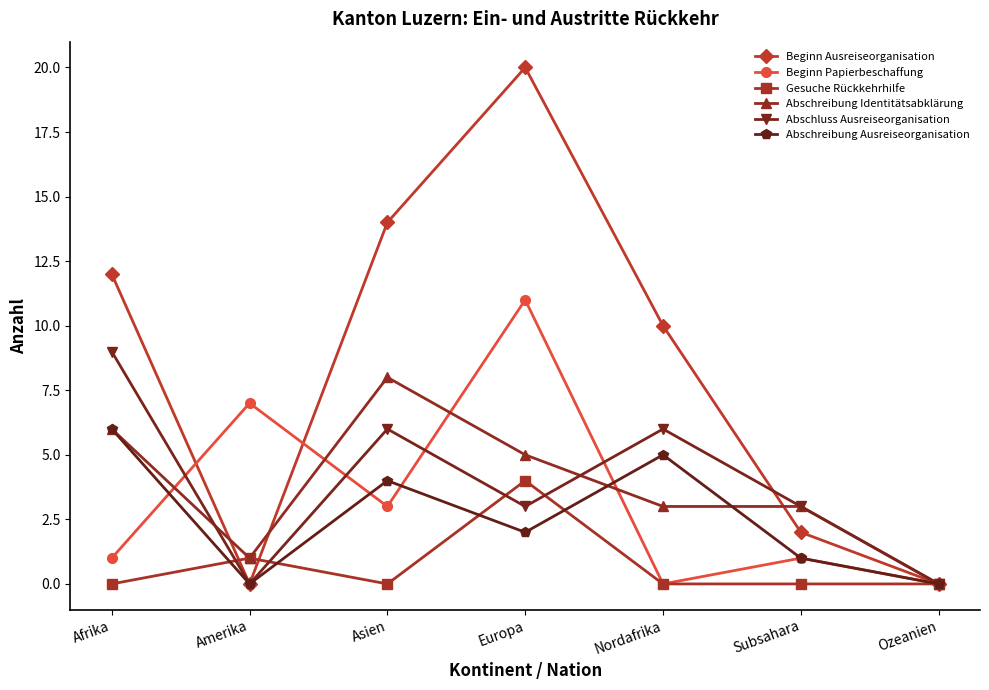

What is the label of the 6th point from the left?

Subsahara